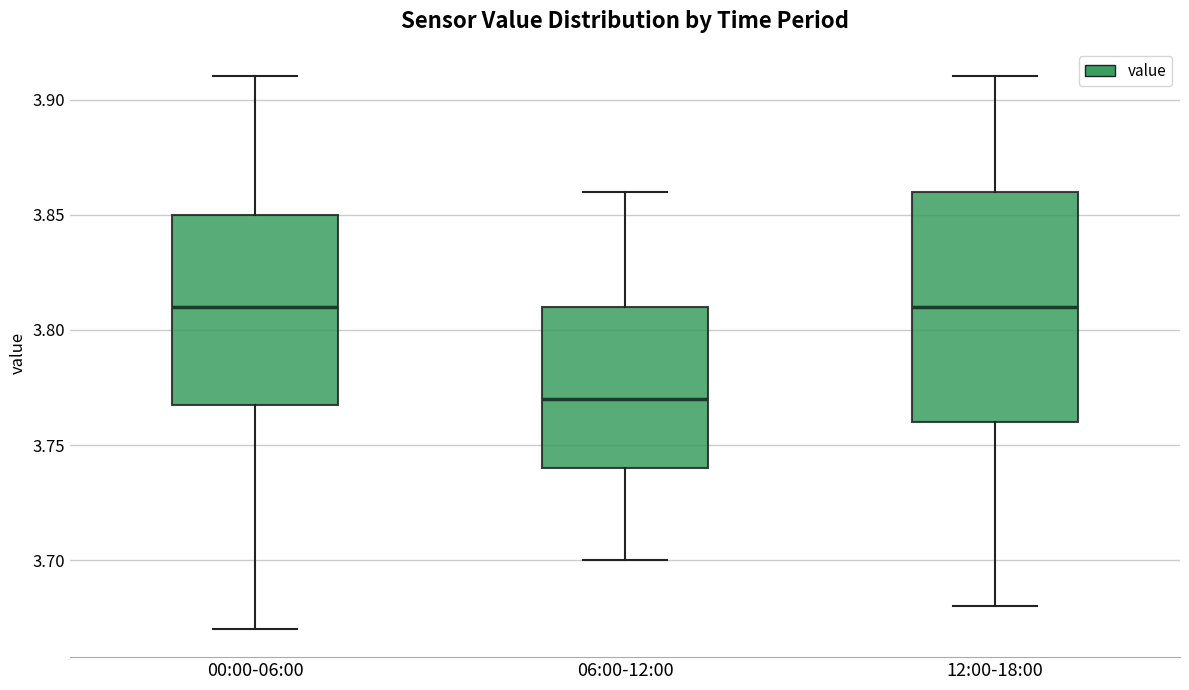

Reading left to right, read every box against the y-axis: the position of its median line, the range the box covers, and the ends of its whiskers. The values are not printed on the chart, so give them approximately, as read against the axis.

00:00-06:00: median 3.81, box 3.77 to 3.85, whiskers 3.67 to 3.91
06:00-12:00: median 3.77, box 3.74 to 3.81, whiskers 3.70 to 3.86
12:00-18:00: median 3.81, box 3.76 to 3.86, whiskers 3.68 to 3.91